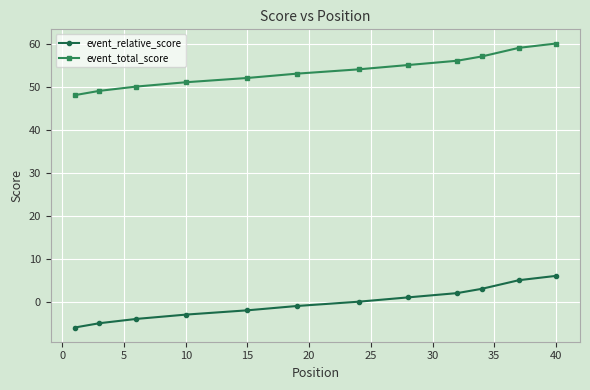

True or false: event_relative_score and event_total_score cross at least once.

False